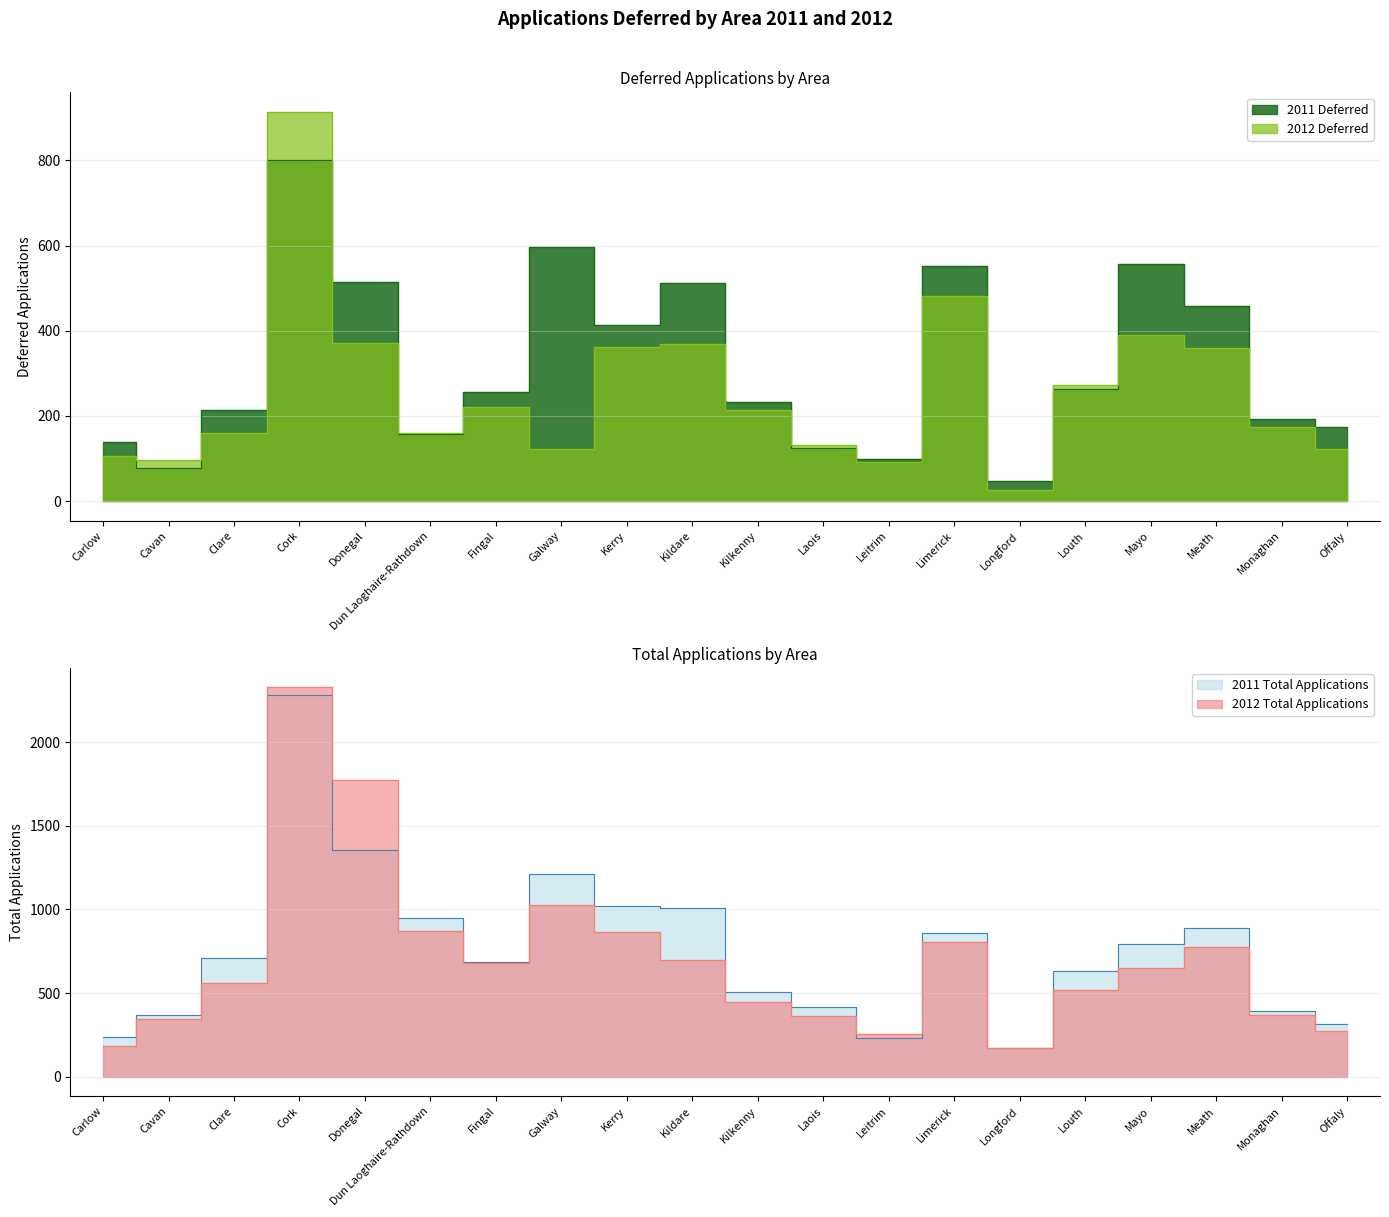

How many categories are shown in the chart?

20